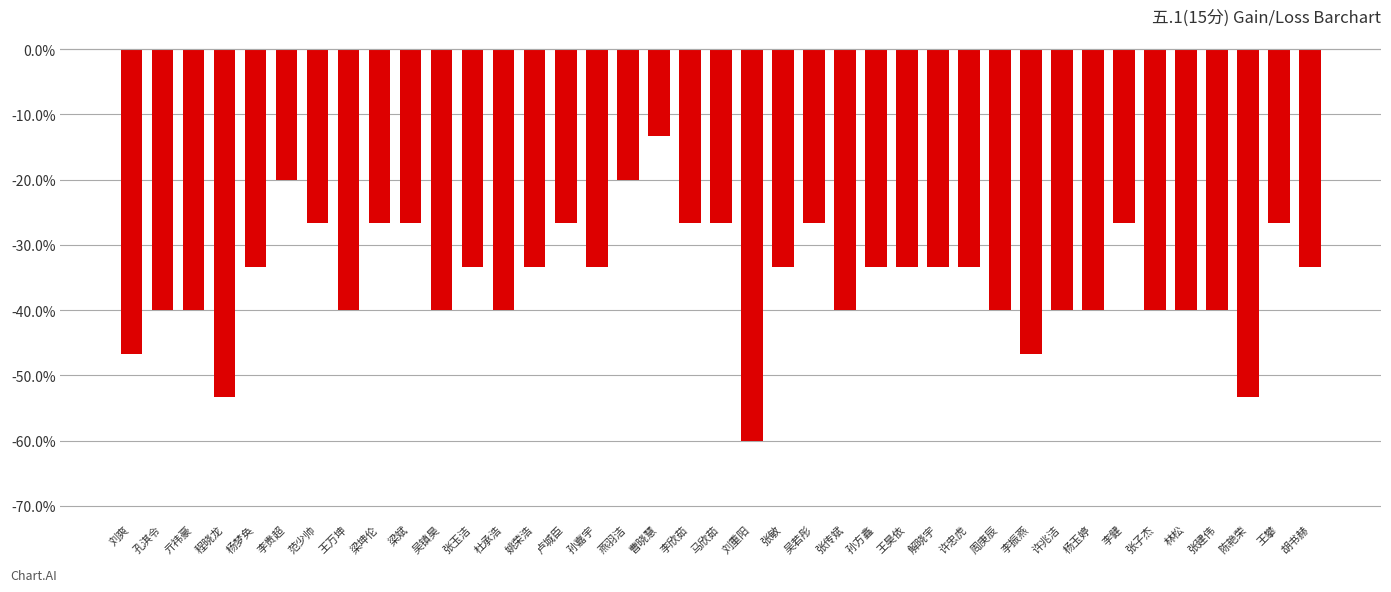

Count the number of data series in this chart.

1